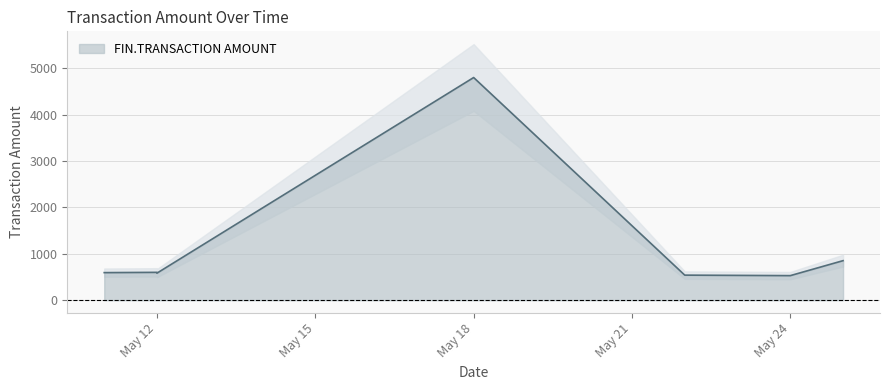

The value at 25/05/2023 is 852.0. True or false?

True